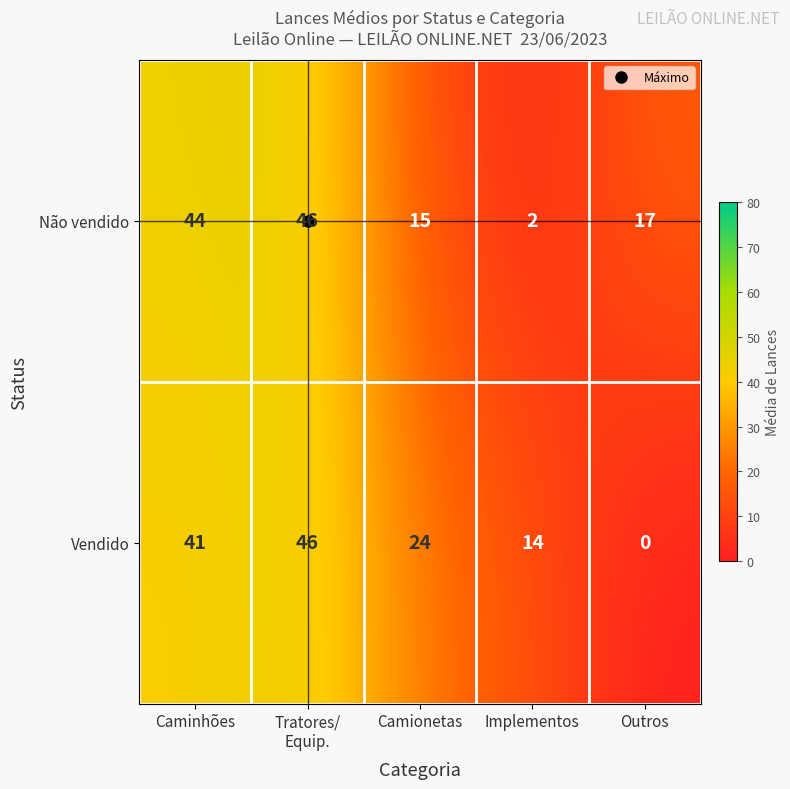

What is the spread (max minus min) of values at Implementos?

12